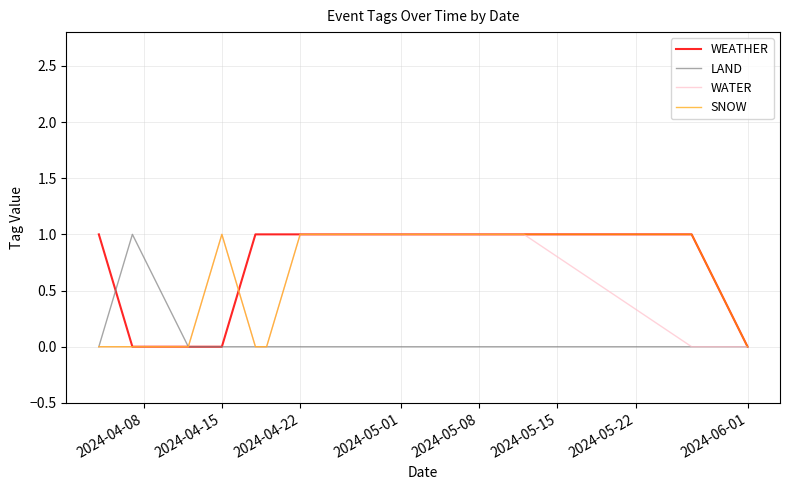

List the series in order of their overall mean, lowest first.

LAND, WATER, SNOW, WEATHER